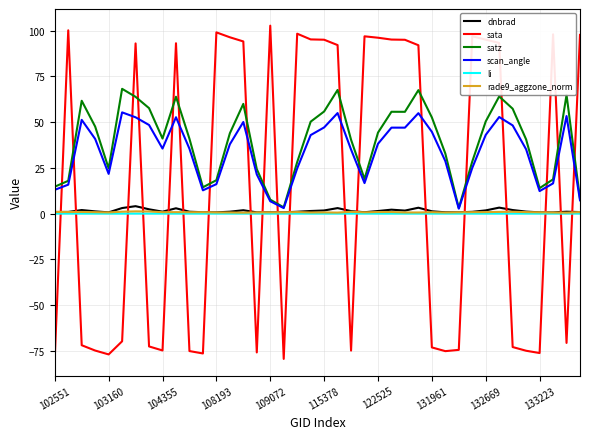

Which series has the largest range (max minus min)?

sata